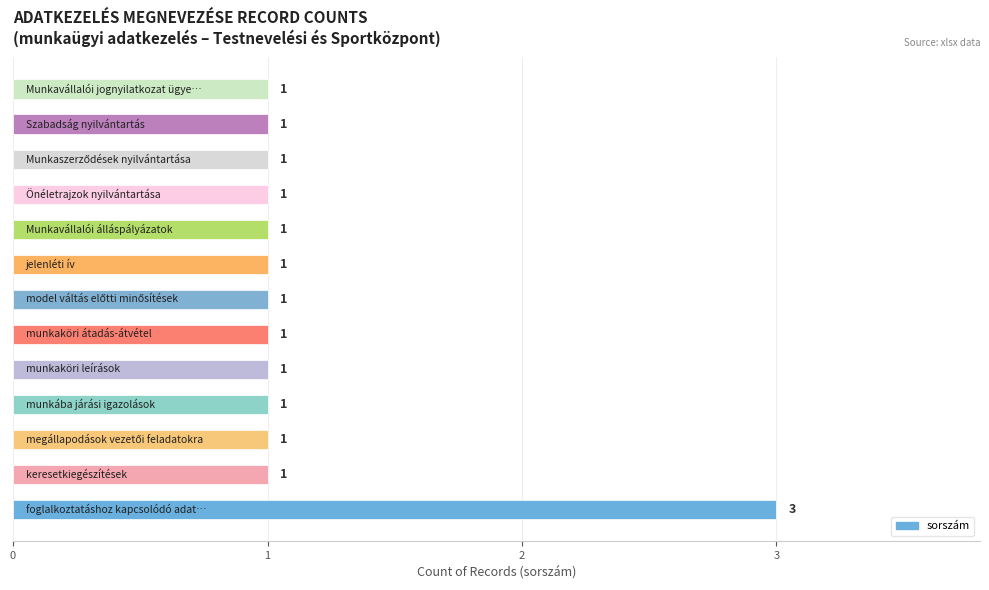

What is the average value?

1